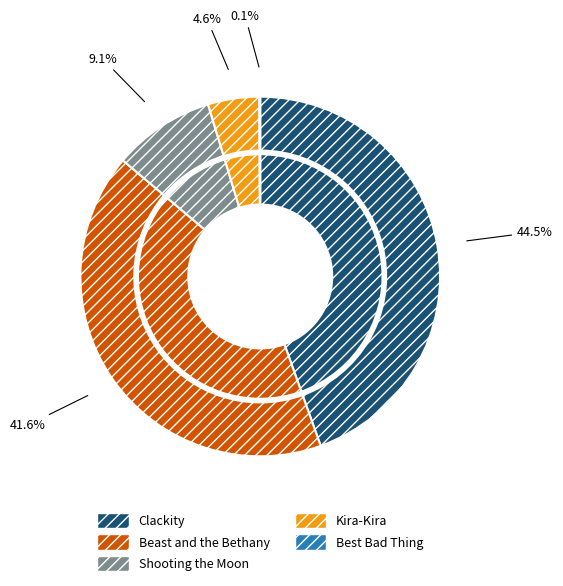

To the nearest percent, what portion does Clackity represent?

45%